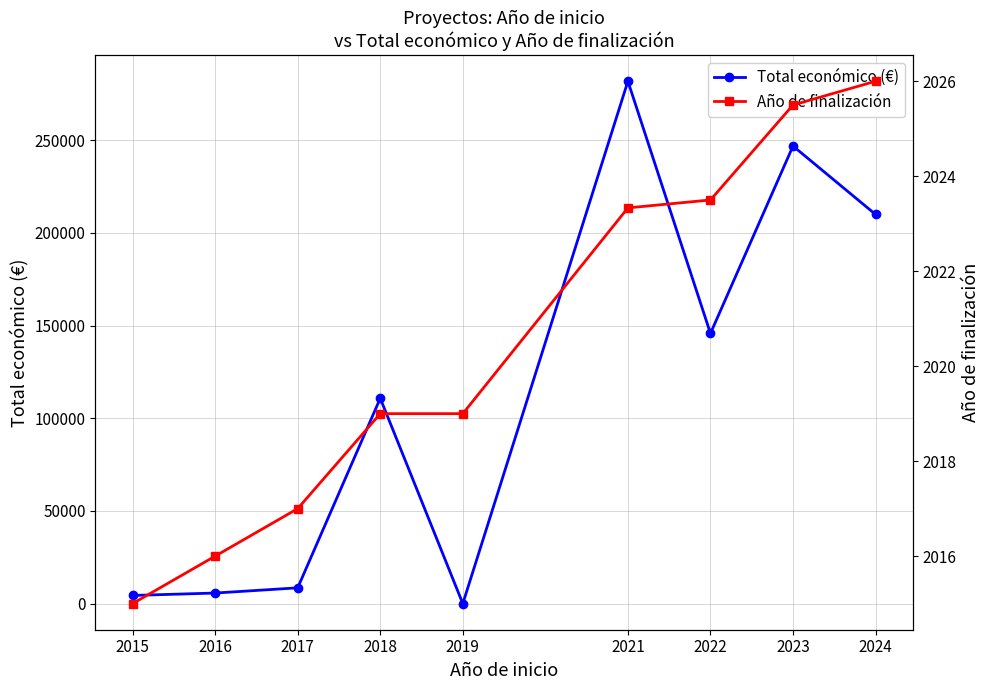

What is the difference between the Total económico (€) values at 2023 and 2016?

241209.8